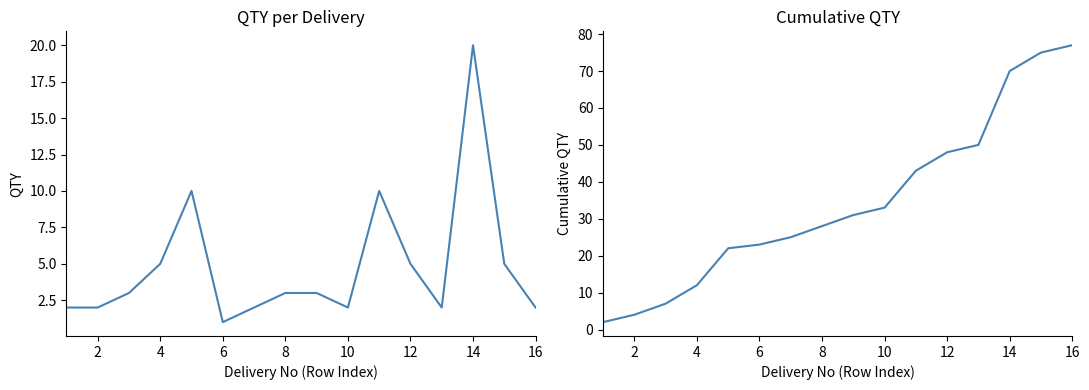

What is the difference between the maximum and second lowest values in the Cumulative QTY series?

73